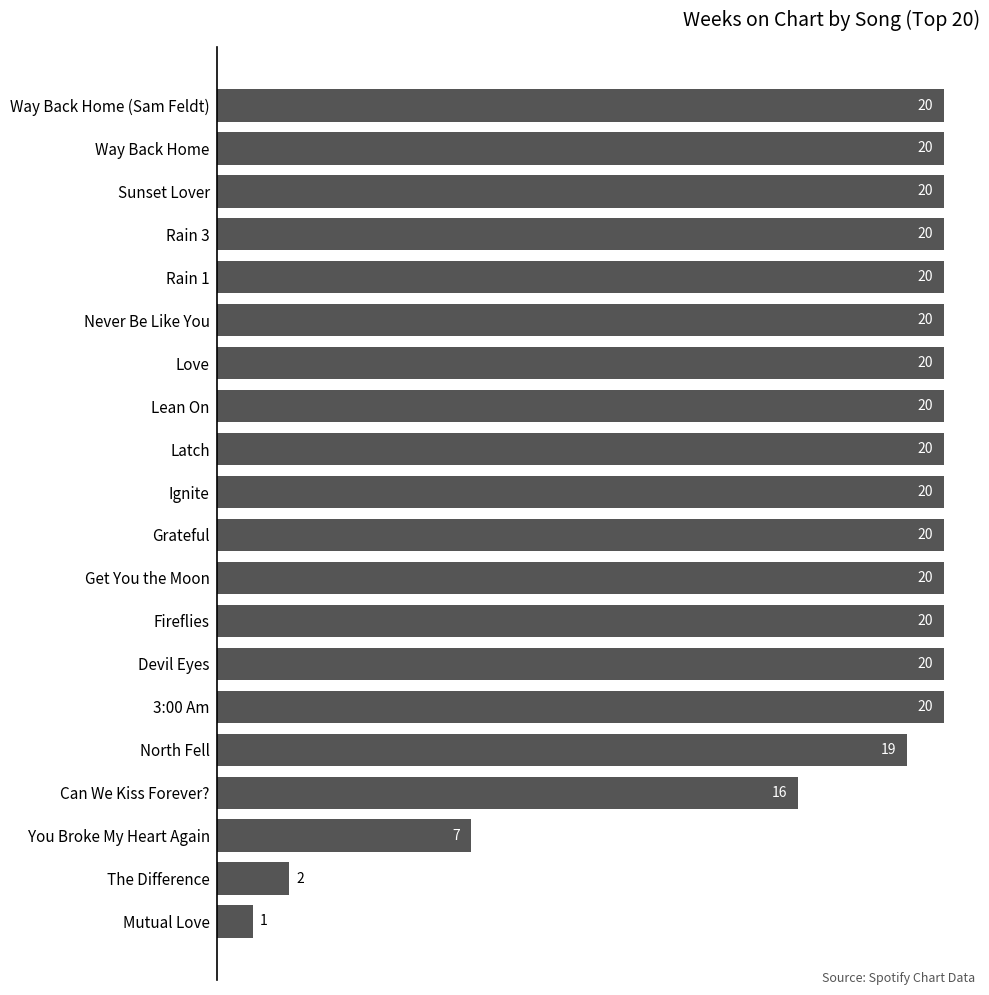

What is the smallest value displayed?

1